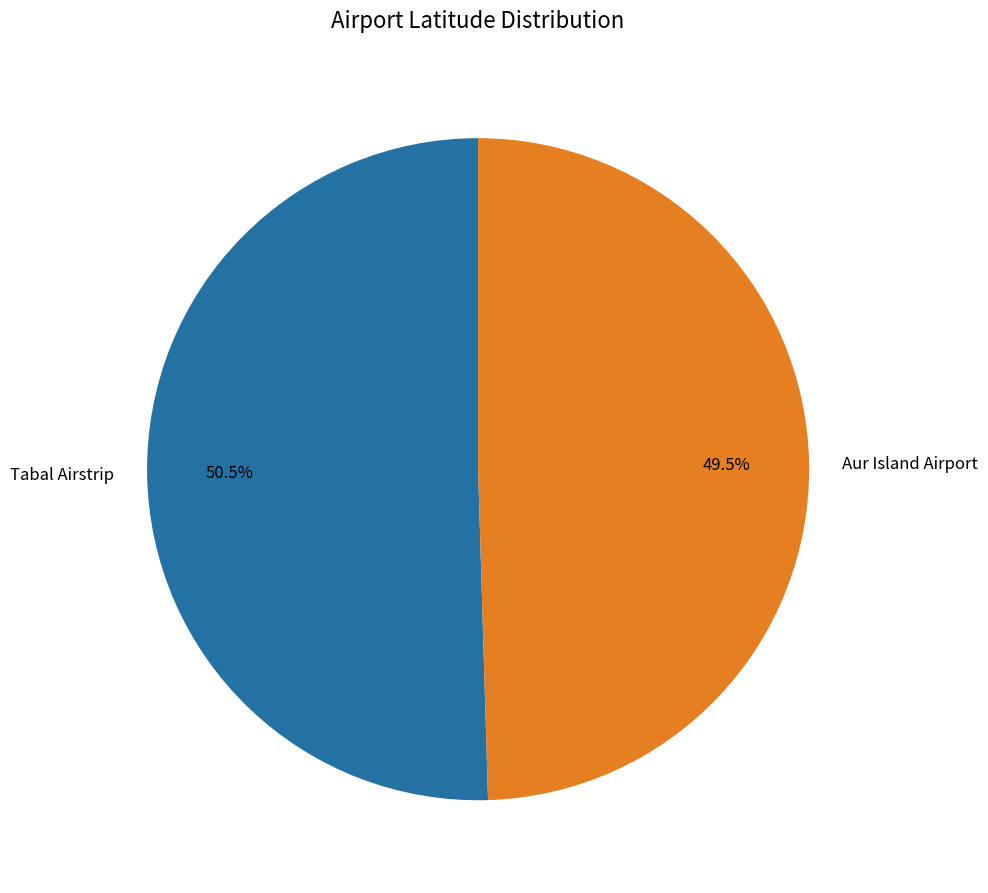

Which has a higher value, Aur Island Airport or Tabal Airstrip?

Tabal Airstrip